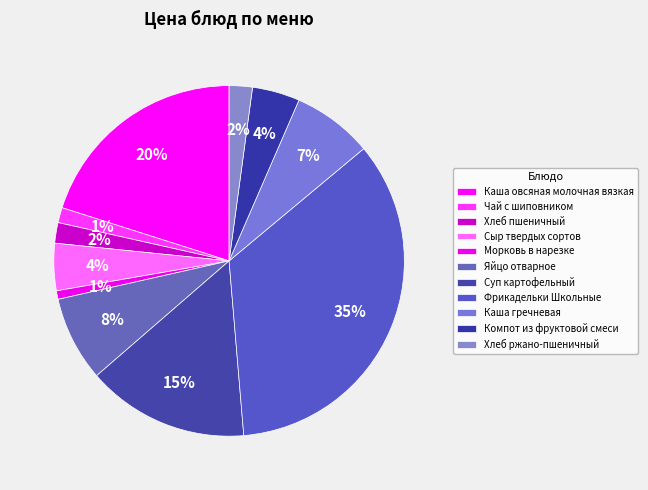

Count the number of slices in the pie.

11